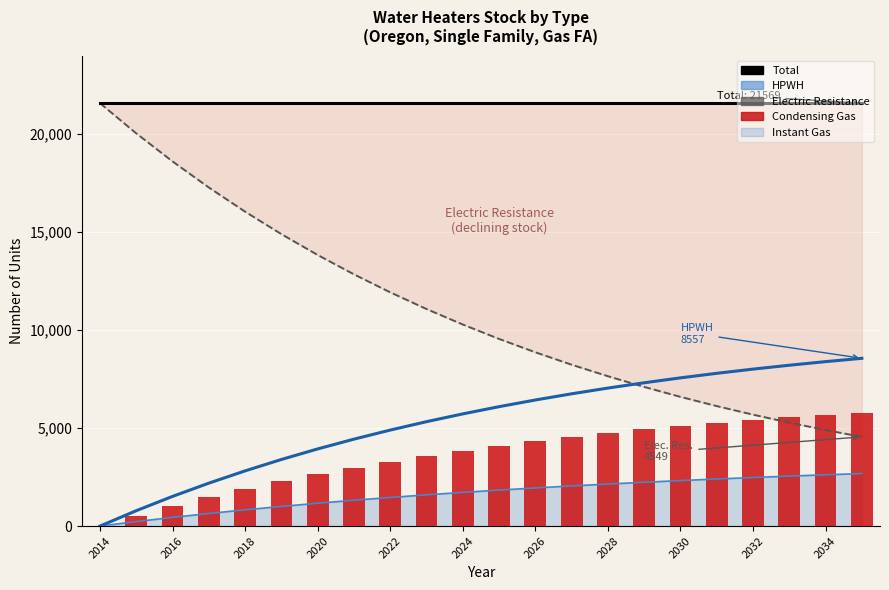

How many data points in Condensing Gas are above 4097?

11